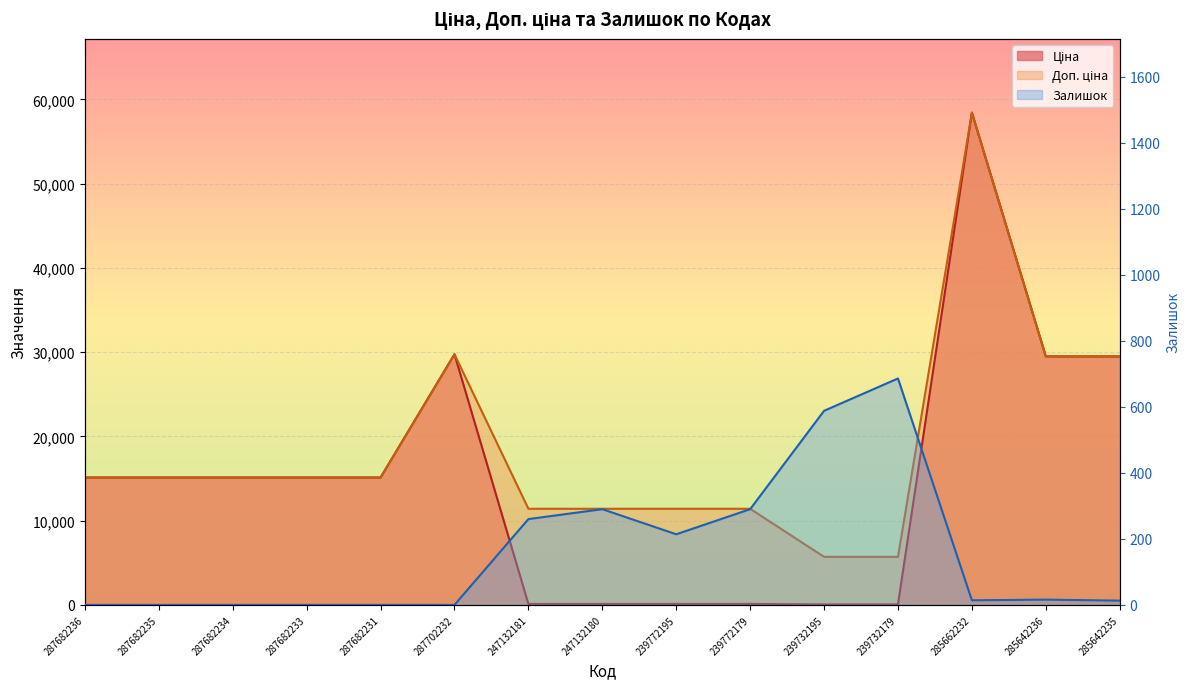

Reading left to right, list all the values displayed in this chart.

Ціна: 15120.0	15120.0	15120.0	15120.0	15120.0	29747.2	114.1	114.1	114.1	114.1	57.0	57.0	58426.5	29491.5	29491.5
Доп. ціна: 15120.0	15120.0	15120.0	15120.0	15120.0	29747.2	11410.0	11410.0	11410.0	11410.0	5705.0	5705.0	58426.5	29491.5	29491.5
Залишок: 0.0	0.0	0.0	0.0	0.0	0.0	260.0	290.0	214.0	290.0	588.0	686.0	14.0	16.0	13.0